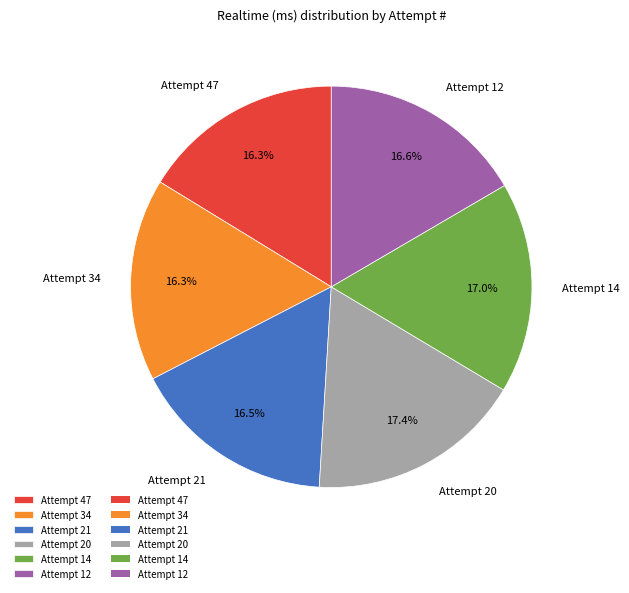

Is it true that Attempt 20 is 5% of the pie?

False